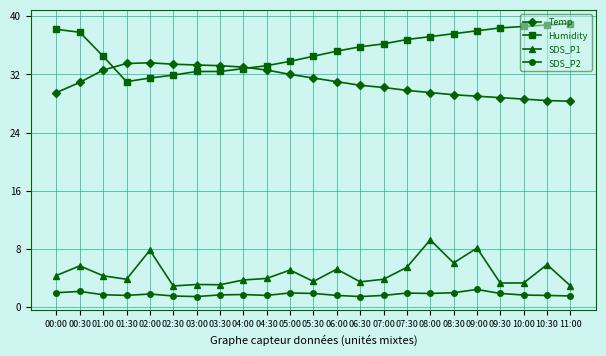

Rank the series by their maximum value, from highest to lowest.

Humidity, Temp, SDS_P1, SDS_P2